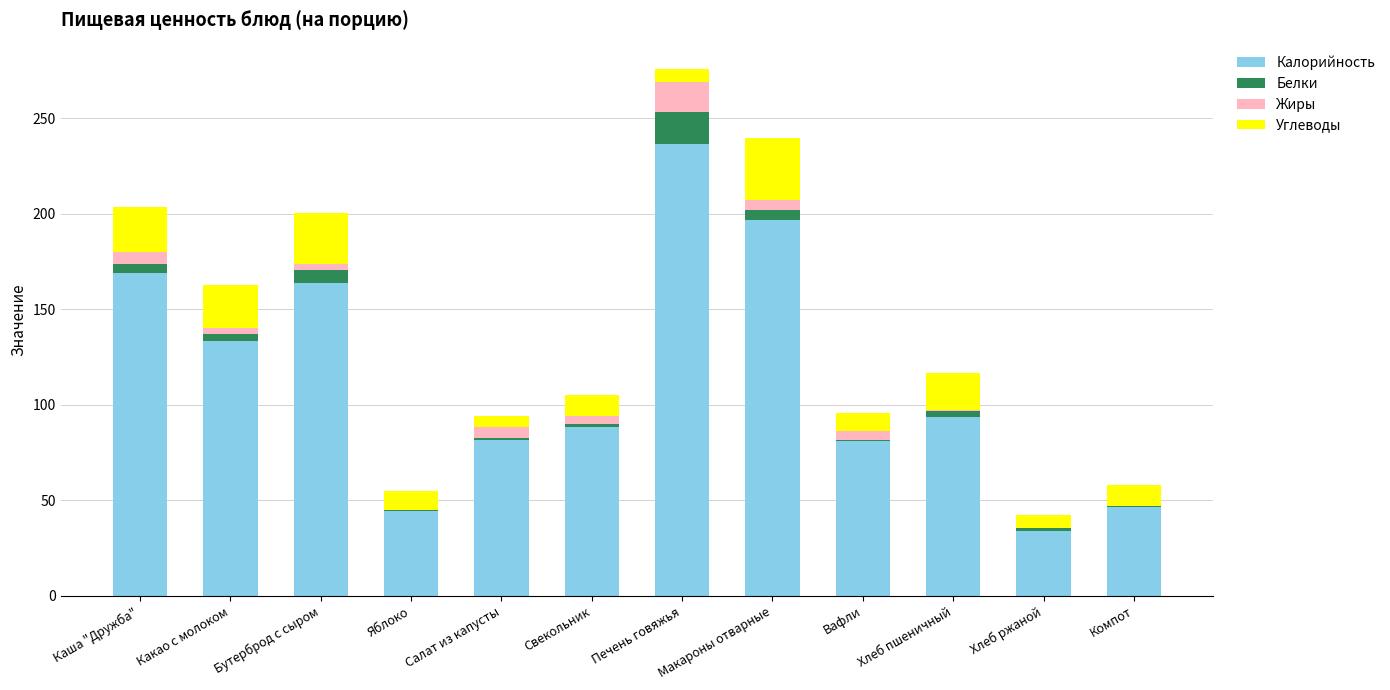

The value of Калорийность at Бутерброд с сыром is 163.8. True or false?

True